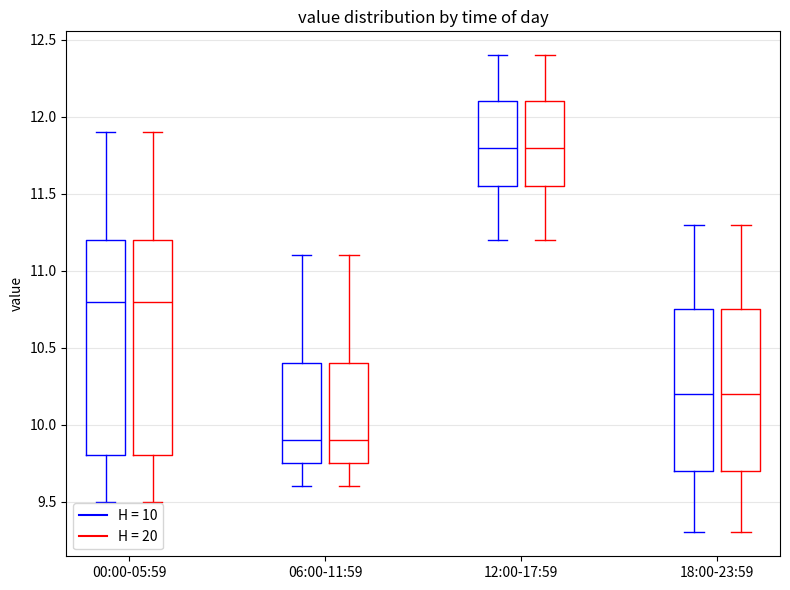

Reading left to right, transcribe this box plot: for each box, give where its median line is, the range the box spans, and where its two whiskers end, as read against the y-axis. The values are not printed on the chart, so give them approximately, as read against the axis.

00:00-05:59 (H = 10): median 10.80, box 9.80 to 11.20, whiskers 9.50 to 11.90
00:00-05:59 (H = 20): median 10.80, box 9.80 to 11.20, whiskers 9.50 to 11.90
06:00-11:59 (H = 10): median 9.90, box 9.75 to 10.40, whiskers 9.60 to 11.10
06:00-11:59 (H = 20): median 9.90, box 9.75 to 10.40, whiskers 9.60 to 11.10
12:00-17:59 (H = 10): median 11.80, box 11.55 to 12.10, whiskers 11.20 to 12.40
12:00-17:59 (H = 20): median 11.80, box 11.55 to 12.10, whiskers 11.20 to 12.40
18:00-23:59 (H = 10): median 10.20, box 9.70 to 10.75, whiskers 9.30 to 11.30
18:00-23:59 (H = 20): median 10.20, box 9.70 to 10.75, whiskers 9.30 to 11.30